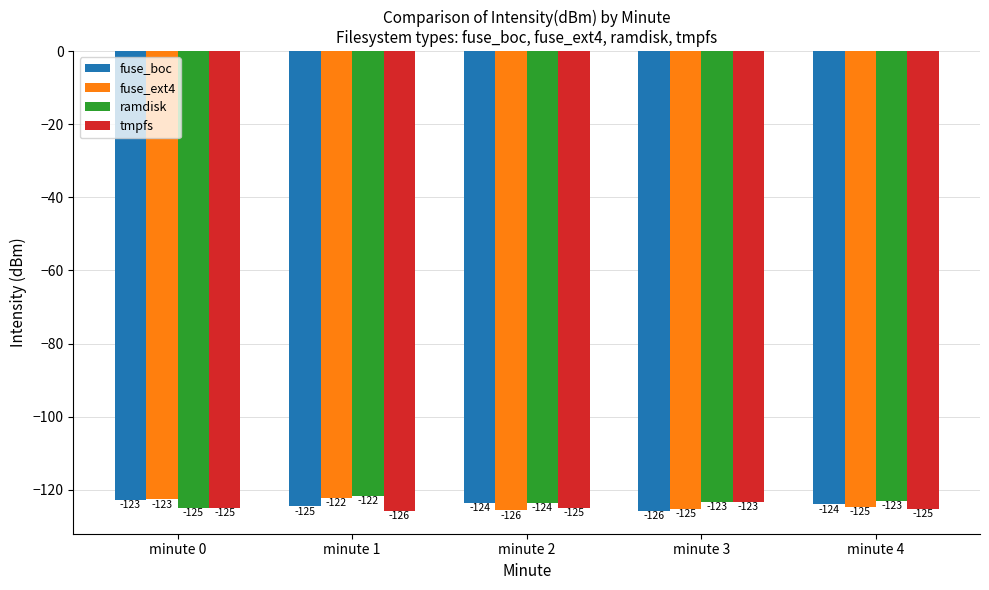

What is the difference between the fuse_ext4 values at minute 0 and minute 4?

2.1